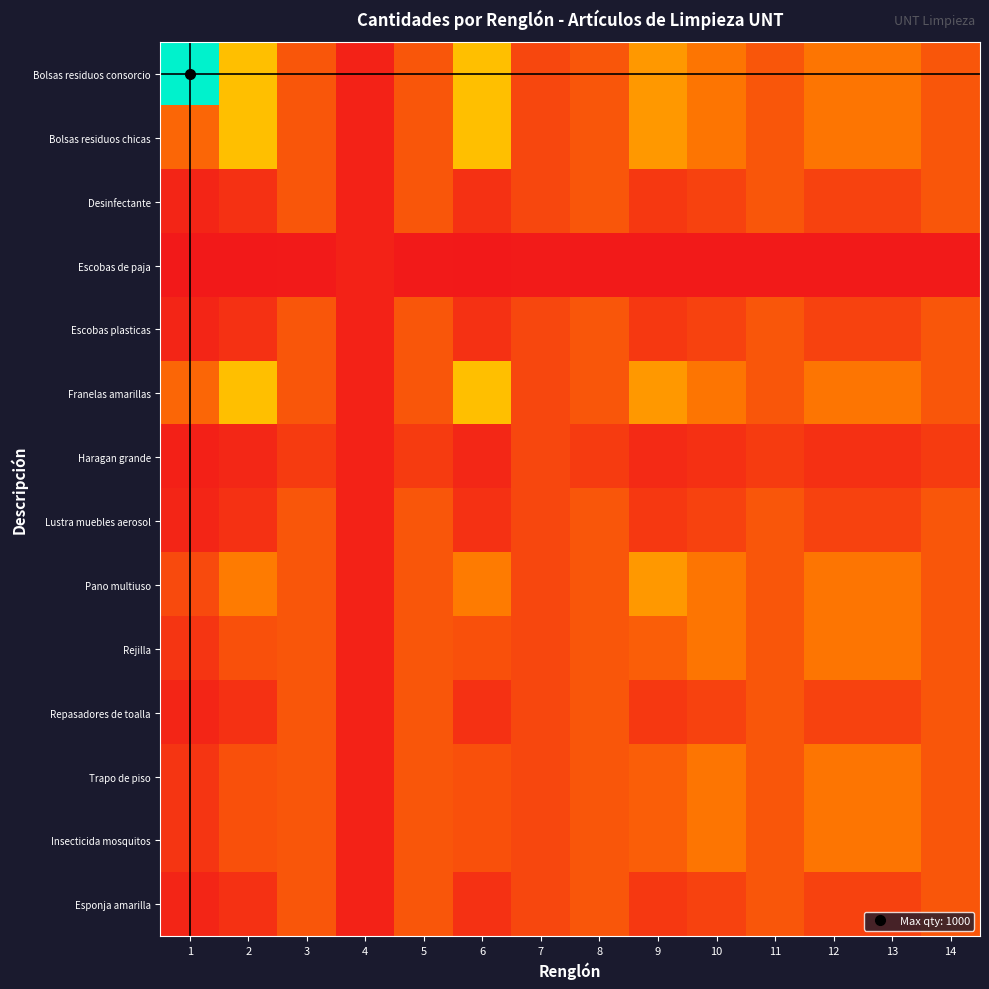

Which series has the largest range (max minus min)?

Bolsas residuos consorcio